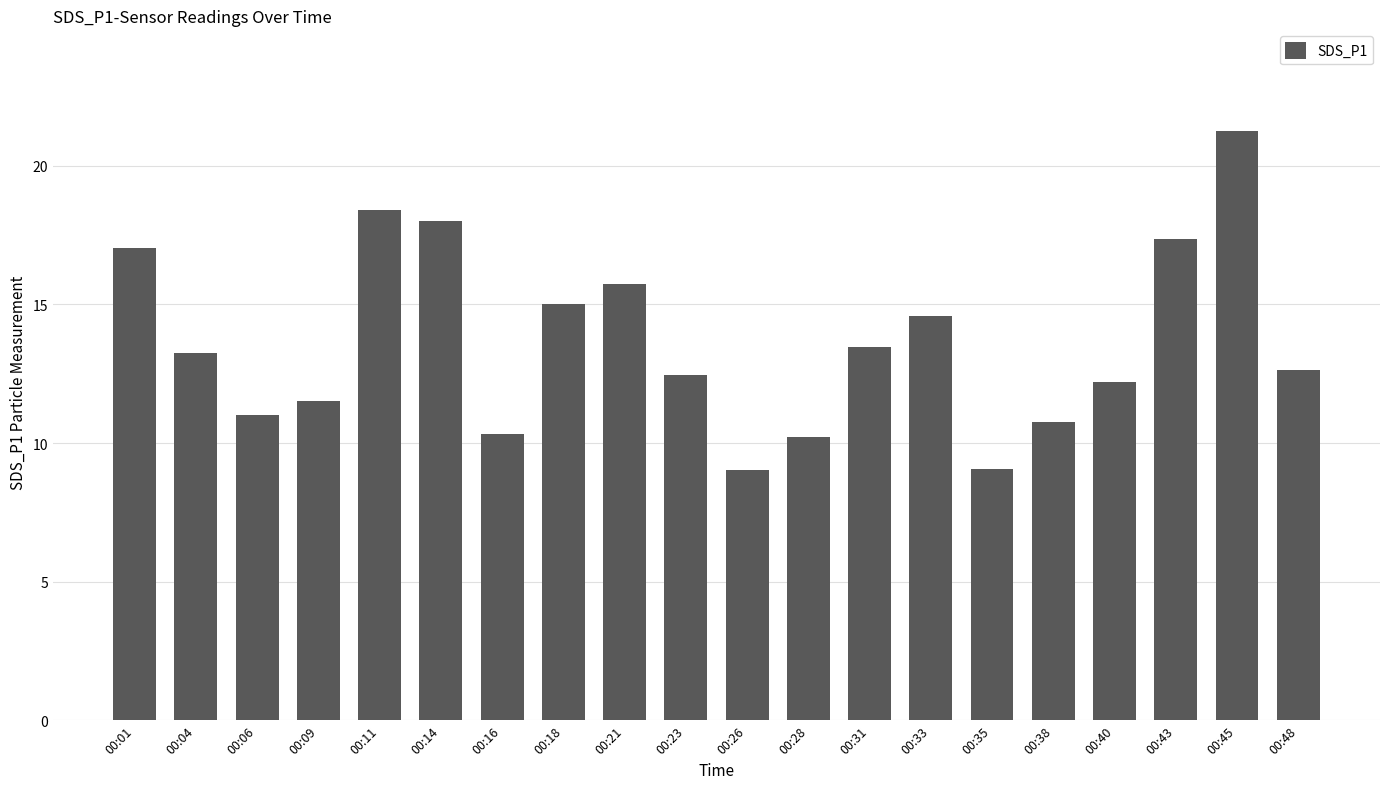

What is the sum of the values at 00:21 and 00:18?

30.8